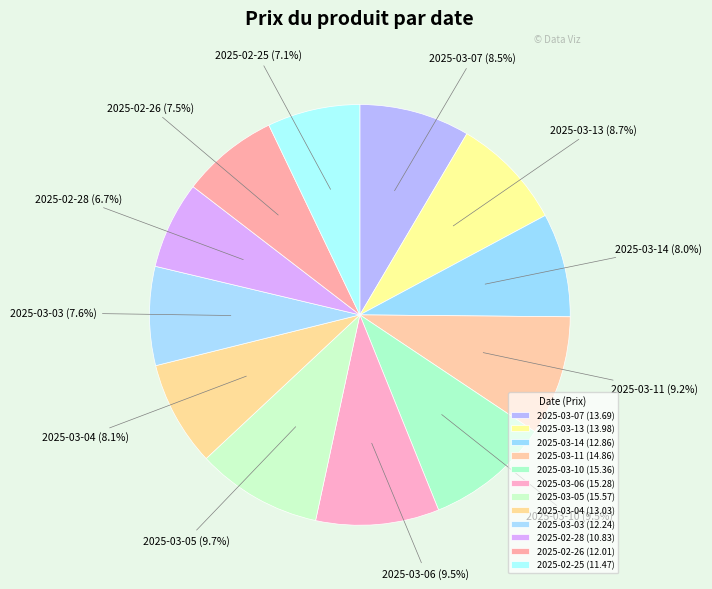

To the nearest percent, what is the difference between the largest and smallest slice percentages?

3%